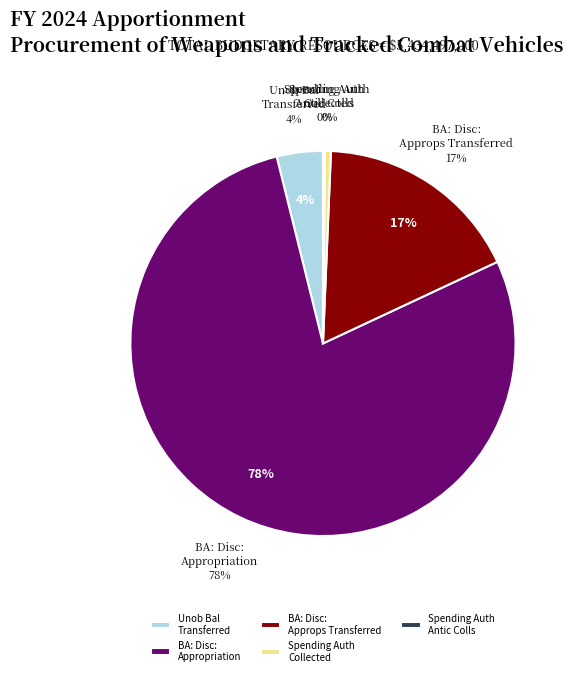

Rank the categories by value from highest to lowest.

BA: Disc: Appropriation, BA: Disc: Approps transferred from other, Unob Bal: Transferred from other accounts, BA: Disc: Spending auth: Collected, BA: Disc: Spending auth: Antic colls